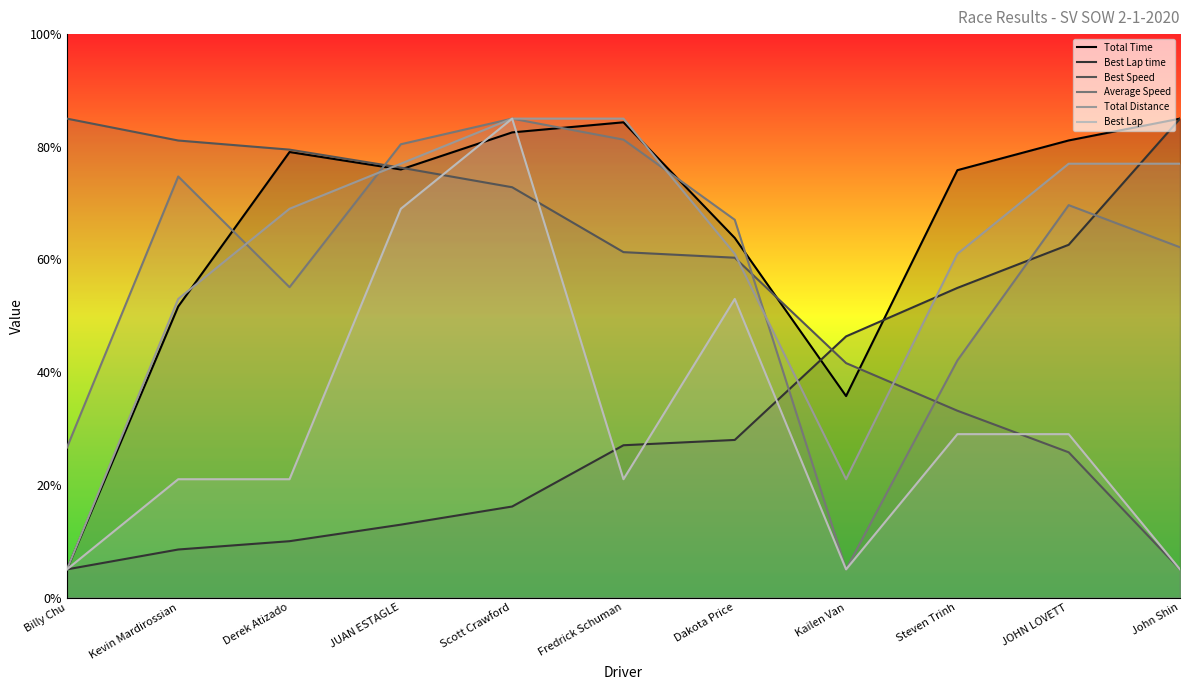

Reading right to left, extract all data points from this chart.

Total Time: John Shin=85.0	JOHN LOVETT=81.1	Steven Trinh=75.8	Kailen Van=35.8	Dakota Price=63.8	Fredrick Schuman=84.3	Scott Crawford=82.6	JUAN ESTAGLE=76.0	Derek Atizado=79.1	Kevin Mardirossian=51.7	Billy Chu=5.0
Best Lap time: John Shin=85.0	JOHN LOVETT=62.6	Steven Trinh=55.0	Kailen Van=46.4	Dakota Price=28.0	Fredrick Schuman=27.0	Scott Crawford=16.2	JUAN ESTAGLE=12.9	Derek Atizado=10.0	Kevin Mardirossian=8.5	Billy Chu=5.0
Best Speed: John Shin=5.0	JOHN LOVETT=25.8	Steven Trinh=33.2	Kailen Van=41.6	Dakota Price=60.3	Fredrick Schuman=61.3	Scott Crawford=72.8	JUAN ESTAGLE=76.3	Derek Atizado=79.5	Kevin Mardirossian=81.1	Billy Chu=85.0
Average Speed: John Shin=62.2	JOHN LOVETT=69.6	Steven Trinh=42.1	Kailen Van=5.0	Dakota Price=67.0	Fredrick Schuman=81.3	Scott Crawford=85.0	JUAN ESTAGLE=80.5	Derek Atizado=55.1	Kevin Mardirossian=74.7	Billy Chu=26.6
Total Distance: John Shin=77.0	JOHN LOVETT=77.0	Steven Trinh=61.0	Kailen Van=21.0	Dakota Price=61.0	Fredrick Schuman=85.0	Scott Crawford=85.0	JUAN ESTAGLE=77.0	Derek Atizado=69.0	Kevin Mardirossian=53.0	Billy Chu=5.0
Best Lap: John Shin=5.0	JOHN LOVETT=29.0	Steven Trinh=29.0	Kailen Van=5.0	Dakota Price=53.0	Fredrick Schuman=21.0	Scott Crawford=85.0	JUAN ESTAGLE=69.0	Derek Atizado=21.0	Kevin Mardirossian=21.0	Billy Chu=5.0